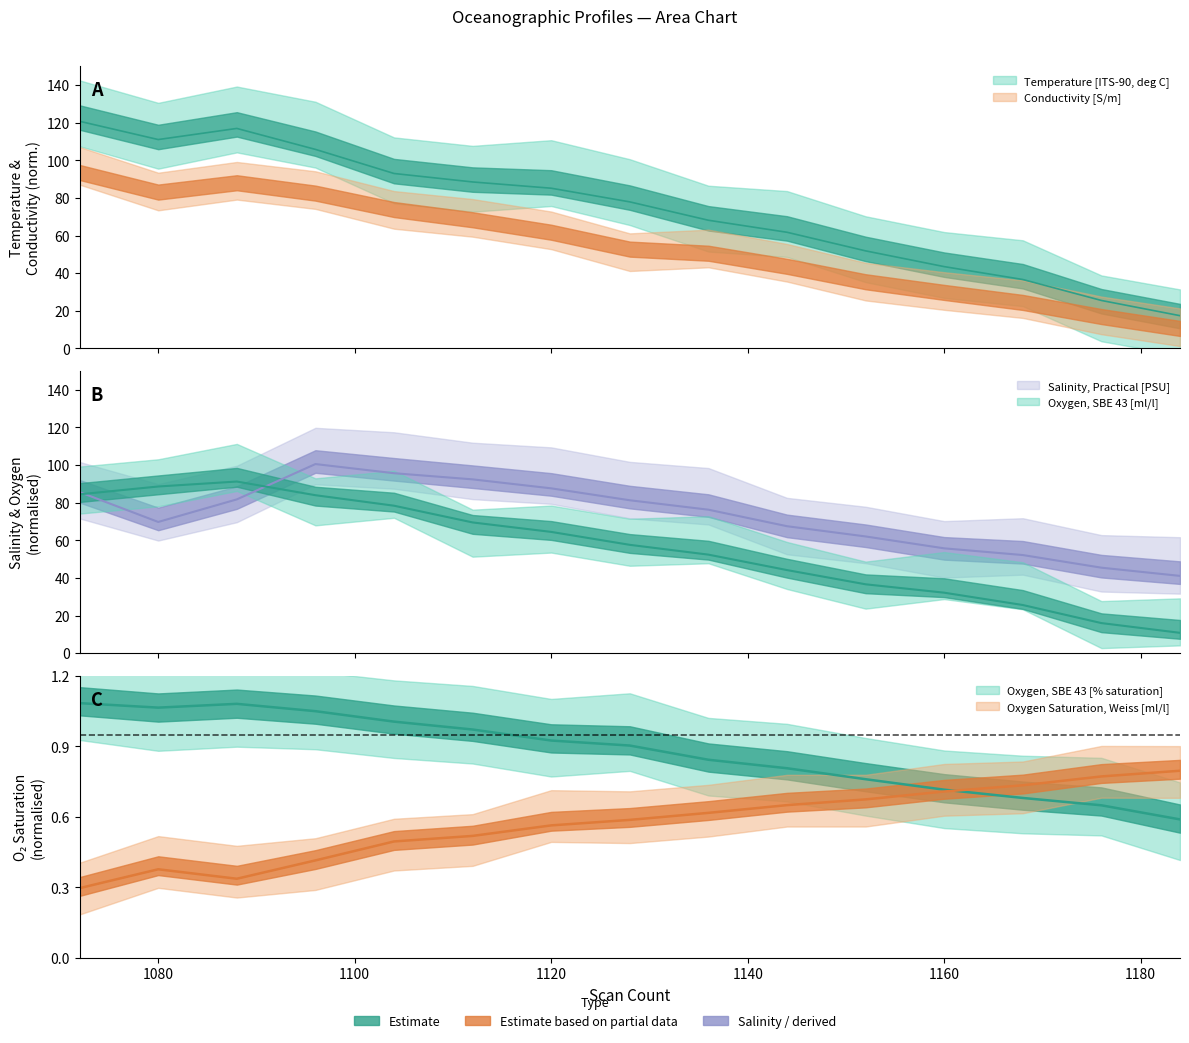

What is the highest value of the Oxygen, SBE 43 [ml/l] series?

91.3